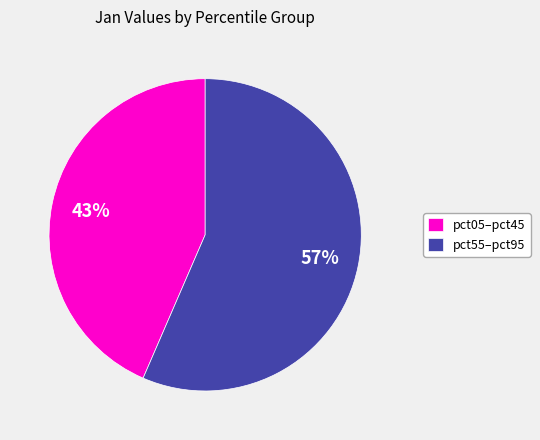

Which has a higher value, pct05–pct45 or pct55–pct95?

pct55–pct95